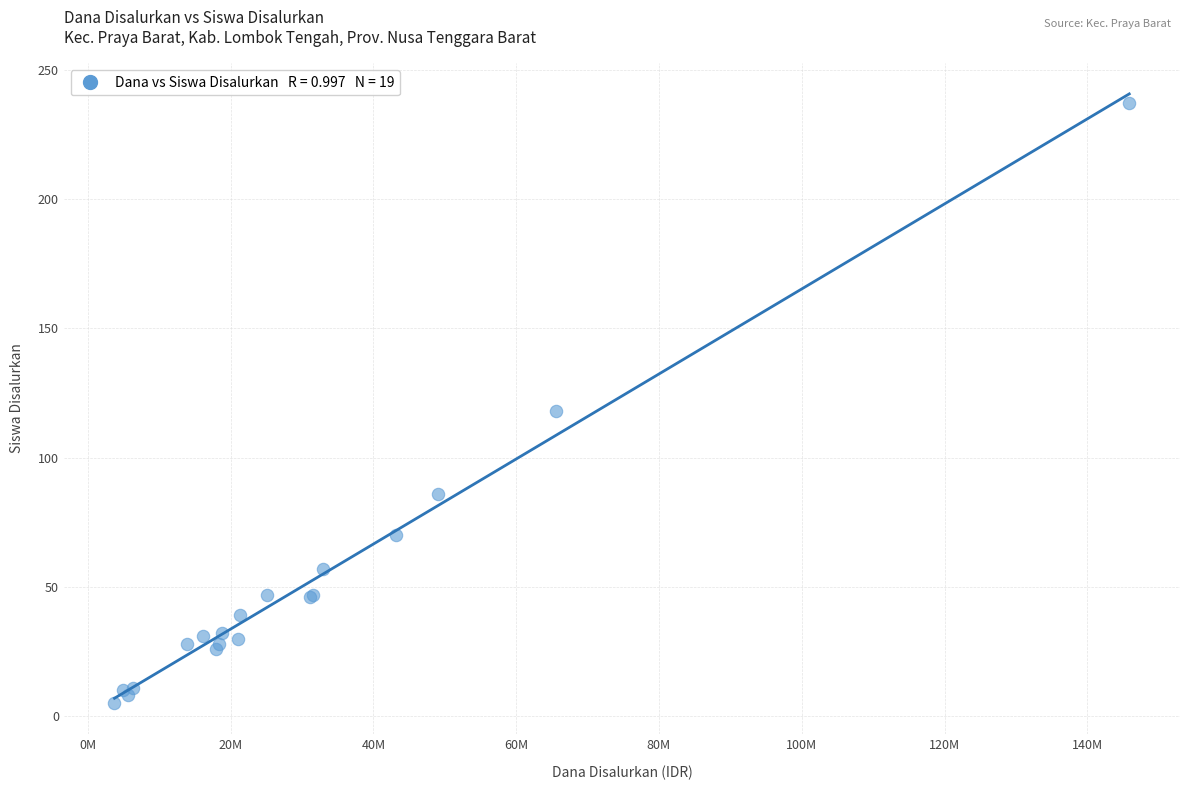

What Y value in the scatter plot is closest to 121?

118